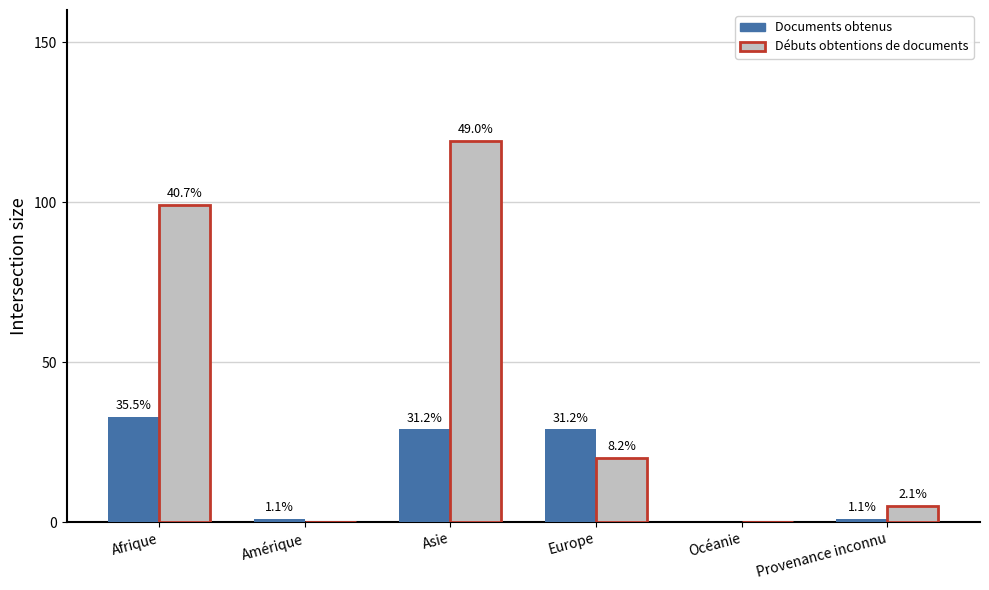

How many groups of bars are there?

6